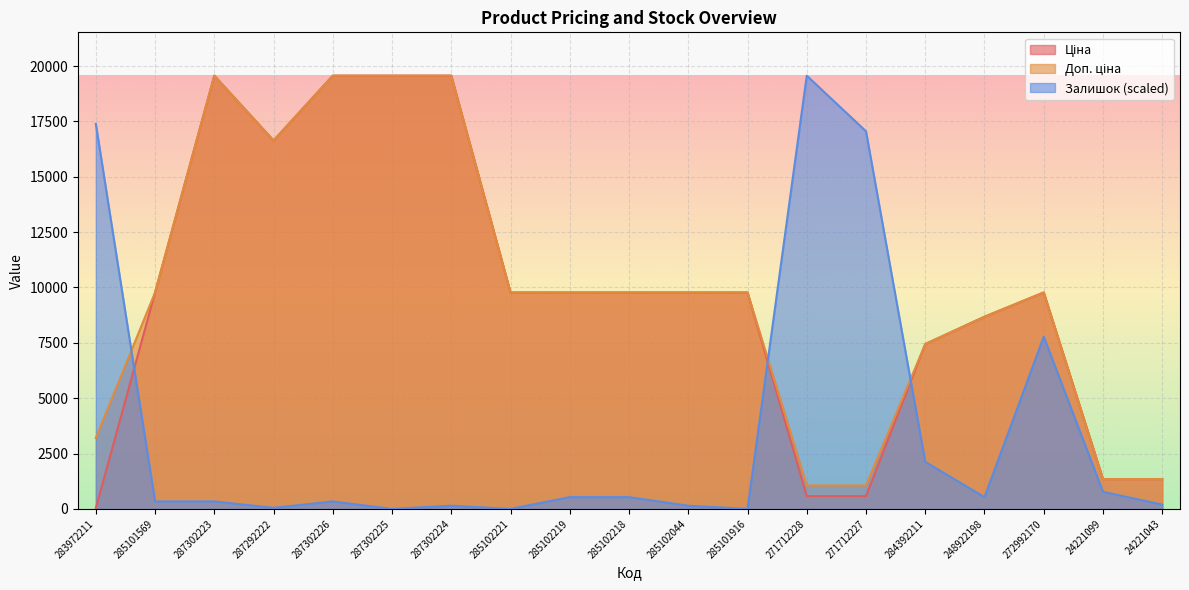

How many interior local peaks does the Ціна series have?

2